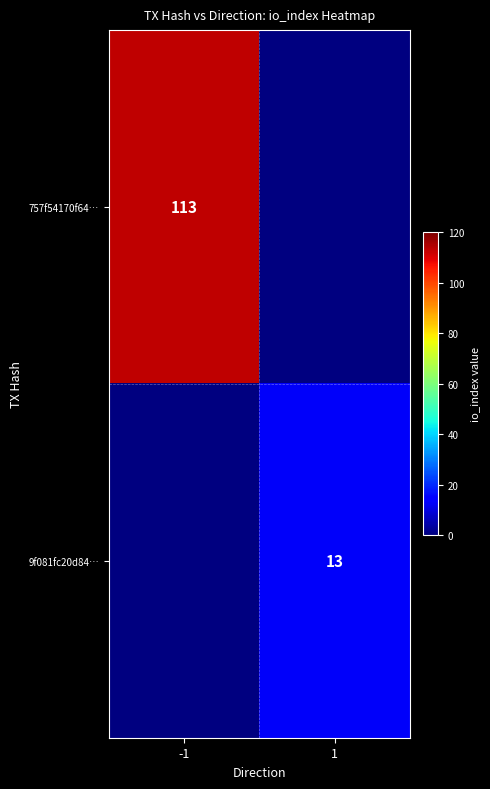

Count the number of data series in this chart.

2